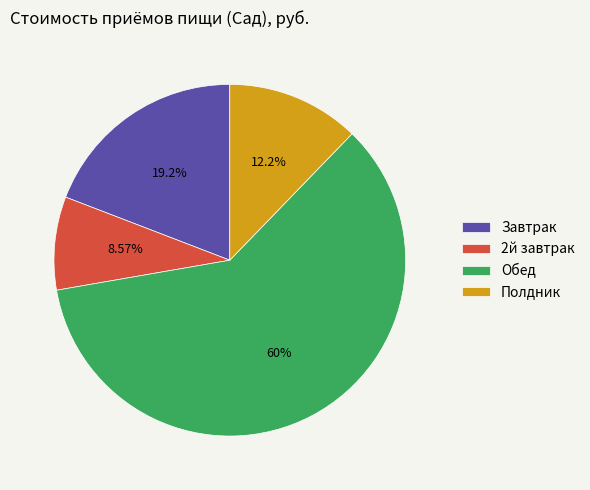

What percentage is NOT represented by Обед?

40.0%